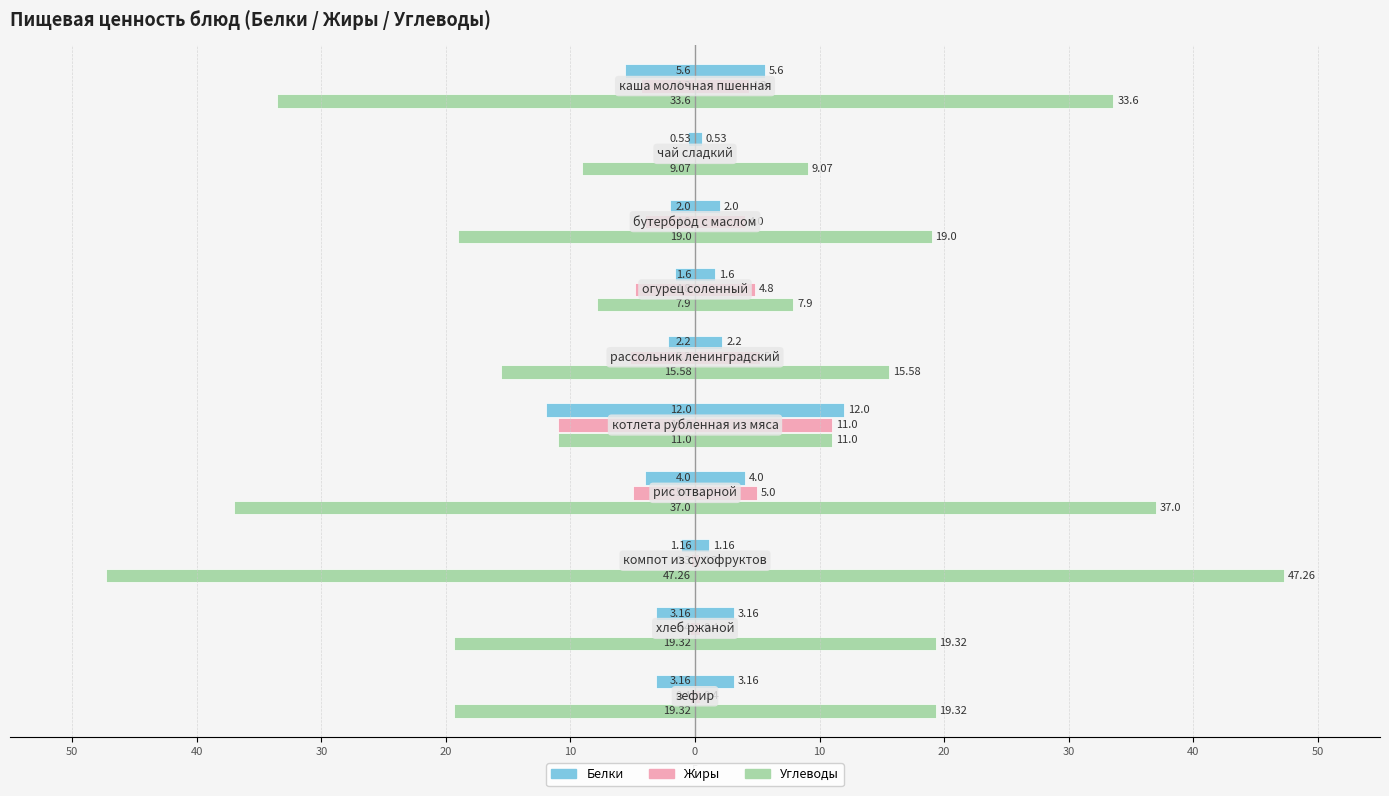

Reading left to right, list all the values displayed in this chart.

Белки: -5.6	-0.5	-2.0	-1.6	-2.2	-12.0	-4.0	-1.2	-3.2	-3.2
Жиры: -4.3	0.0	-4.0	-4.8	-5.2	-11.0	-5.0	-0.3	-0.4	-0.4
Углеводы: -33.6	-9.1	-19.0	-7.9	-15.6	-11.0	-37.0	-47.3	-19.3	-19.3